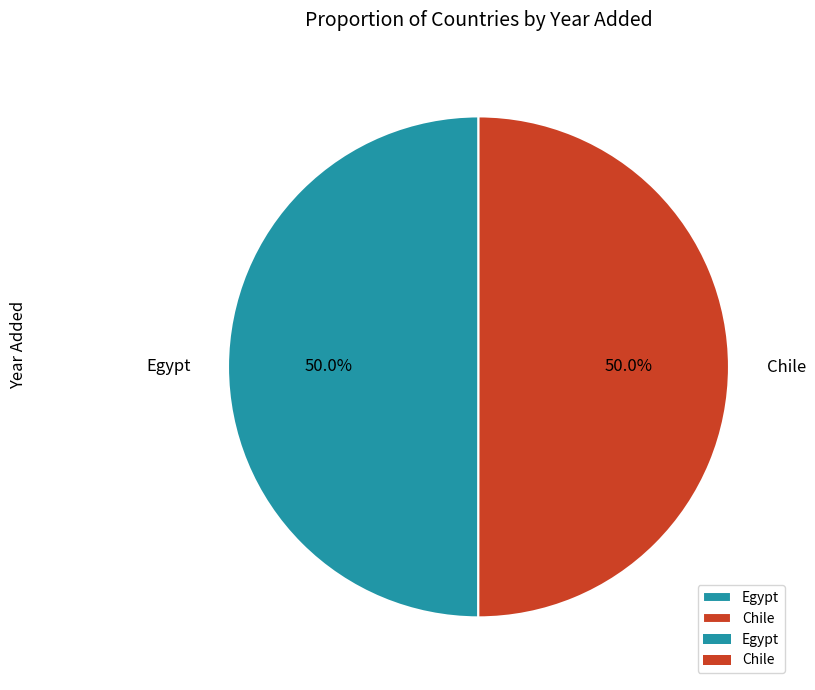

To the nearest percent, what percentage of the pie is Chile?

50%